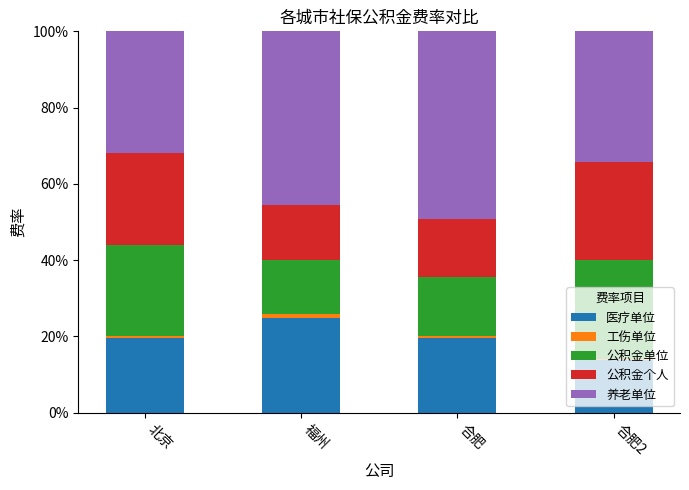

Which category has the highest value in the 医疗单位 series?

福州